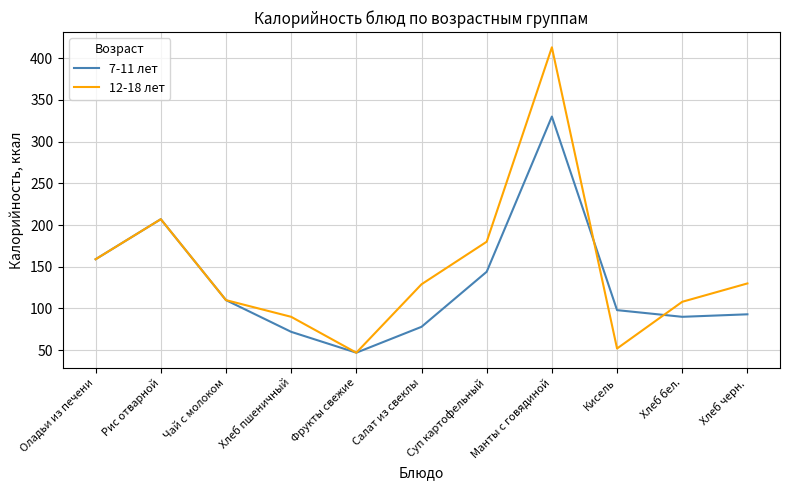

At how many categories does at least one series exceed 404?

1